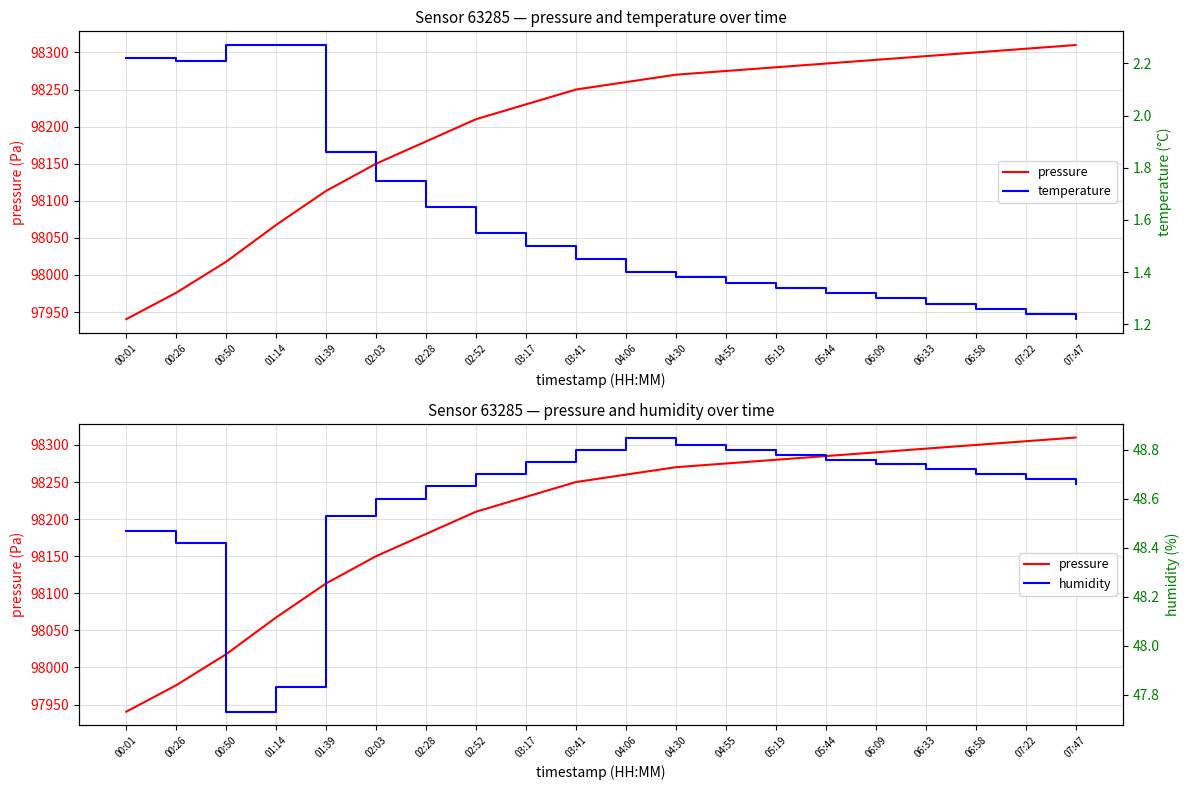

Is it true that pressure equals 98017.8 at 00:50?

True